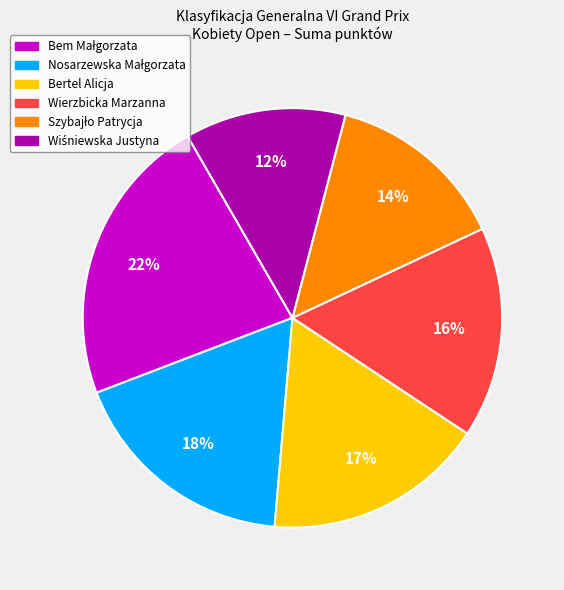

Is it true that Bertel Alicja is 28% of the pie?

False